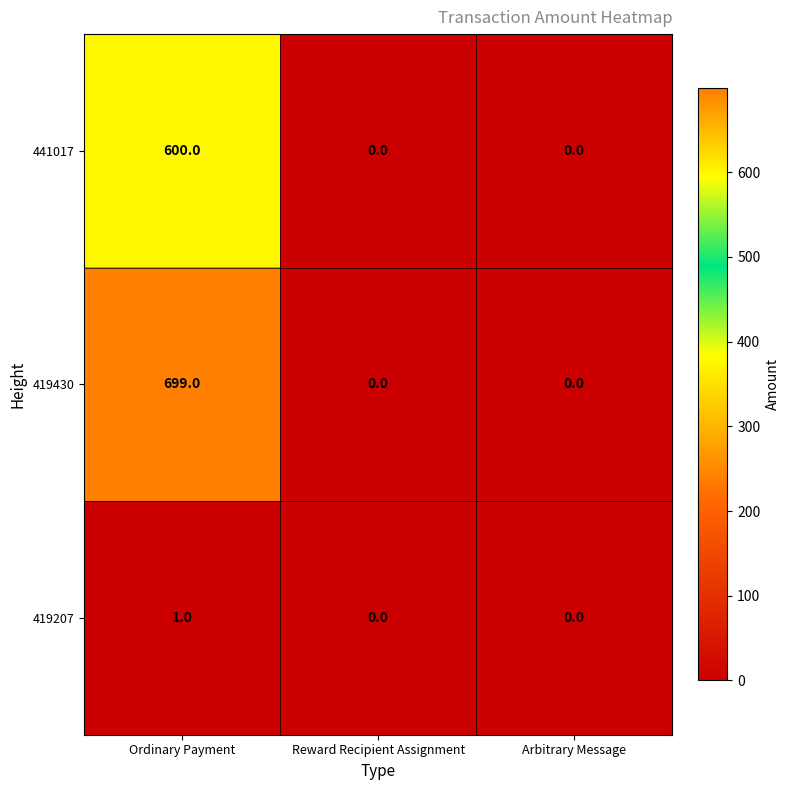

At which category does the chart reach its peak across all series?

Ordinary Payment